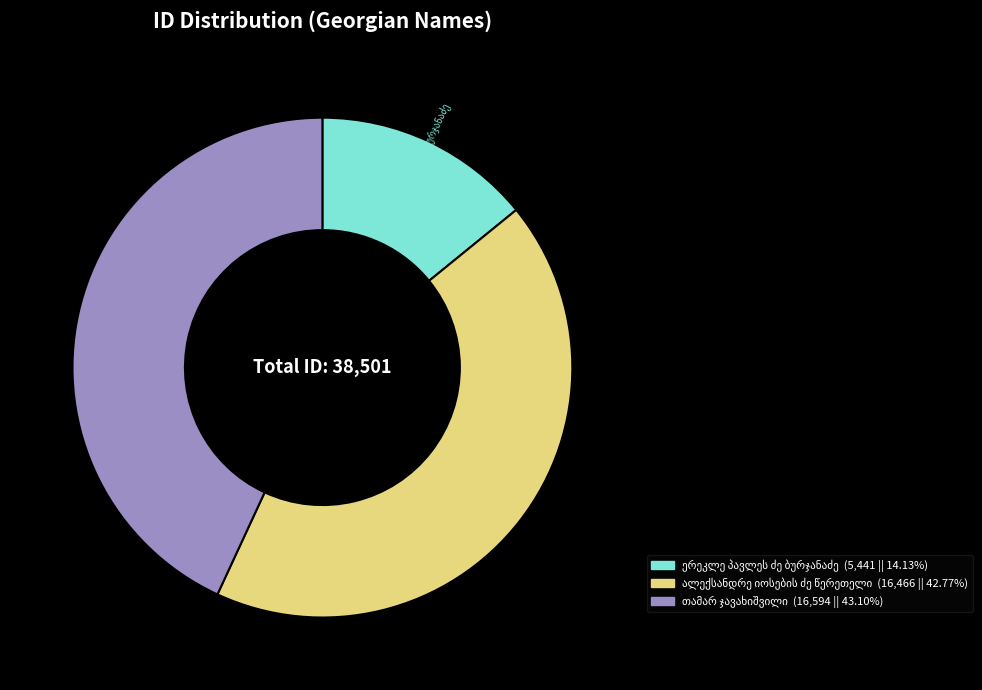

Is there any slice that represents more than half of the pie?

No